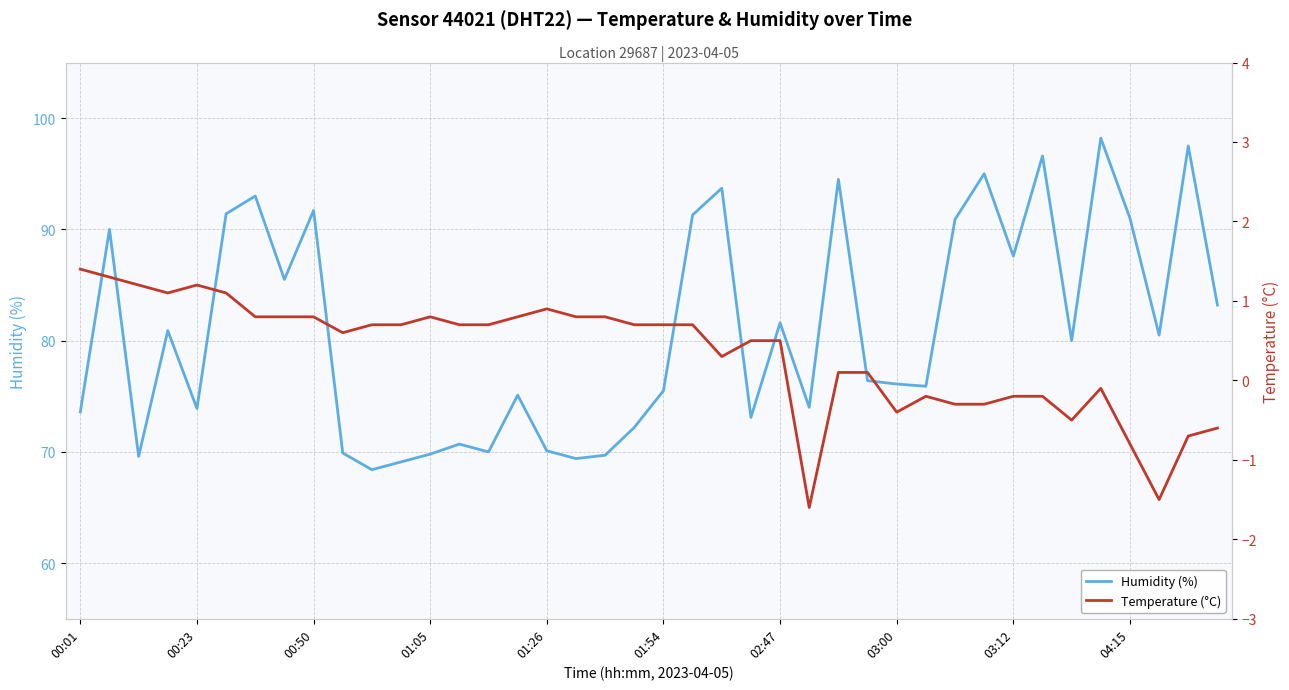

How many values in Temperature (°C) are below zero?

13